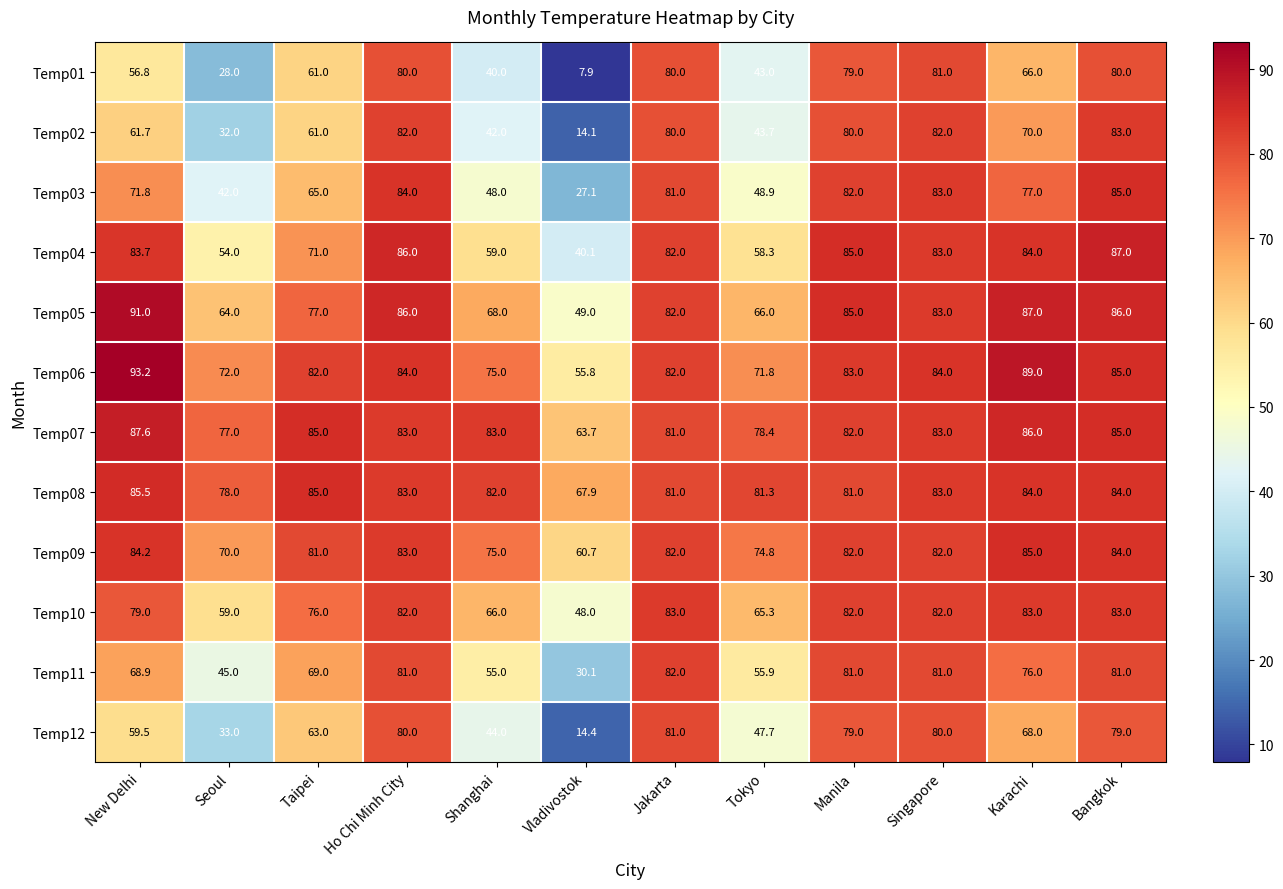

At which category is the sum across all series the highest?

Bangkok